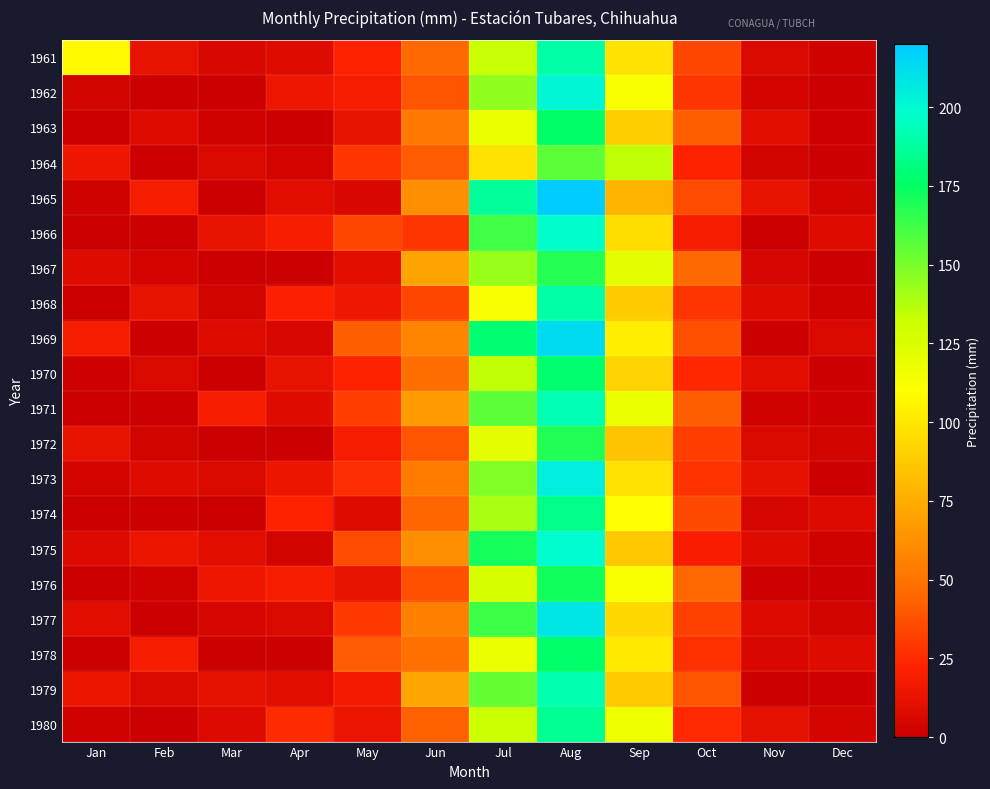

What is the spread (max minus min) of values at Mar?

18.3